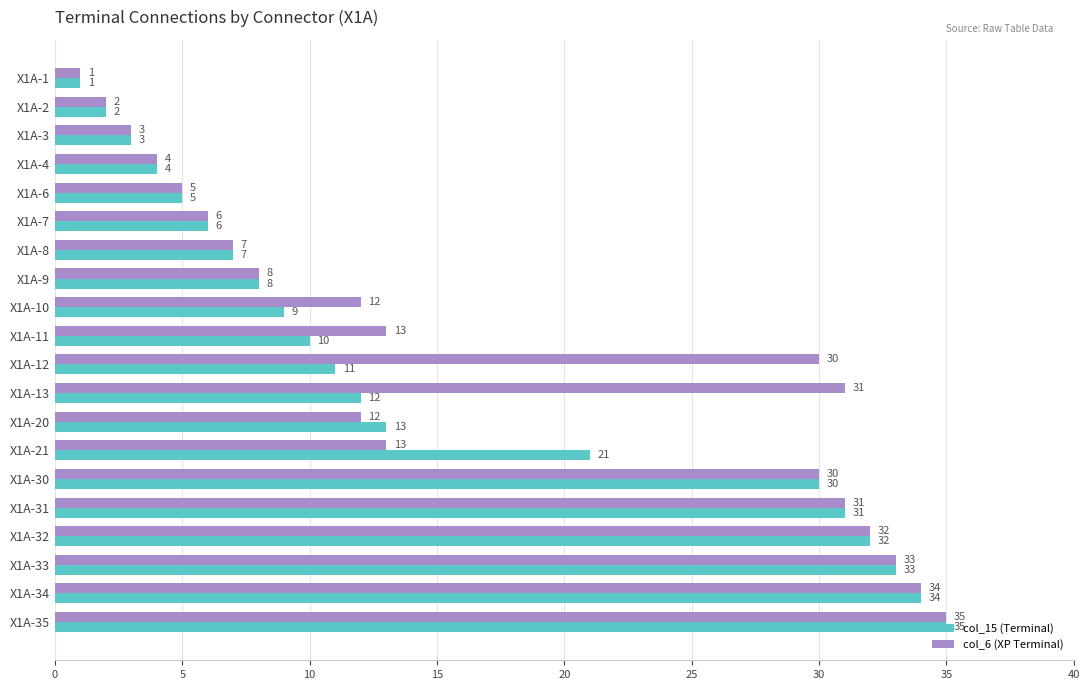

Which series has the largest total across all categories?

col_6 (XP Terminal)